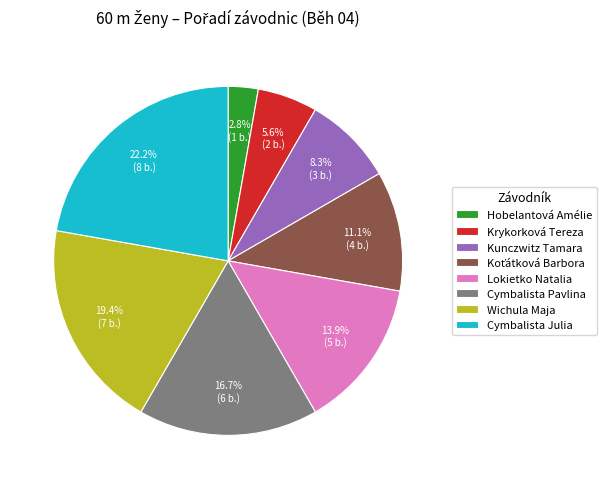

Combined, what portion of the pie is Cymbalista Julia and Hobelantová Amélie?

25.0%